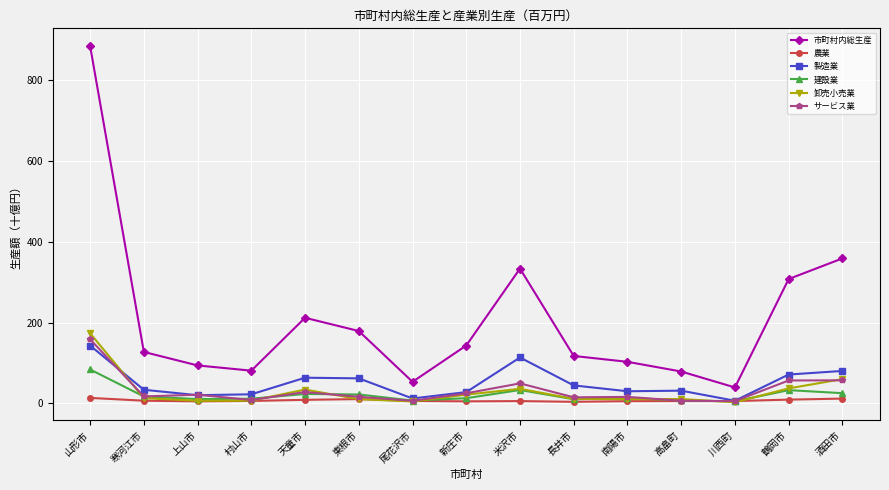

True or false: 市町村内総生産 and 農業 cross at least once.

False